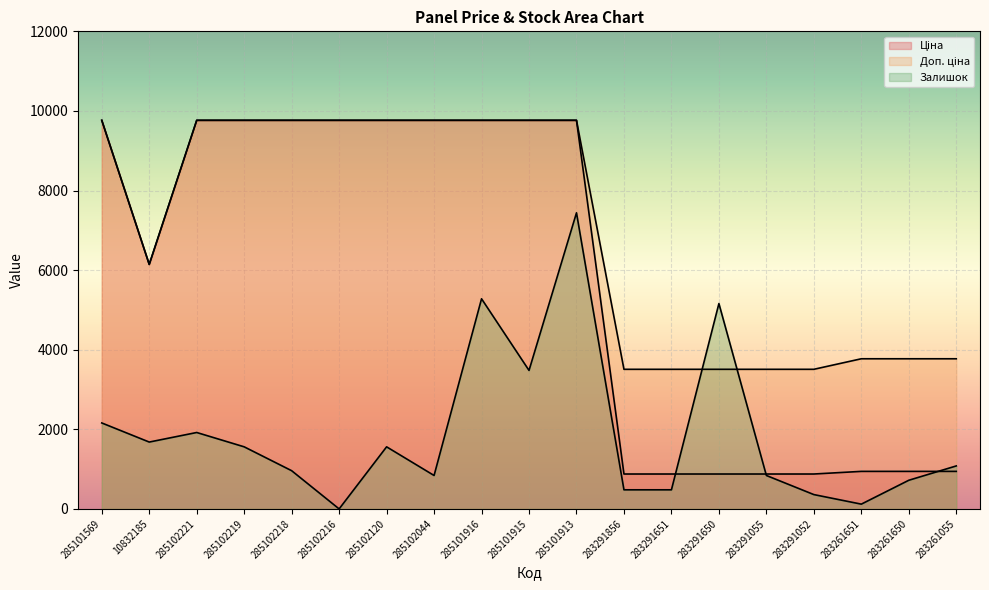

How many lines are shown in the chart?

3